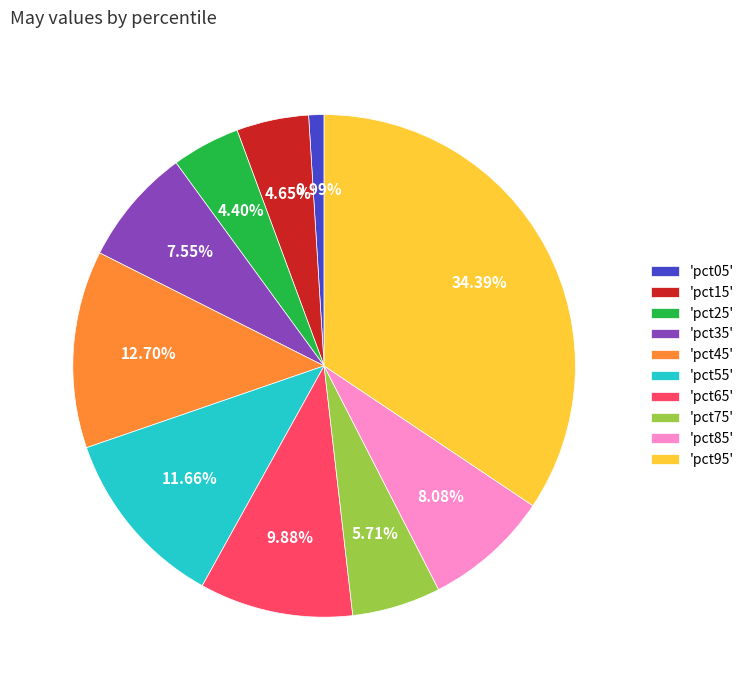

Combined, do 'pct35' and 'pct85' account for over 50%?

No